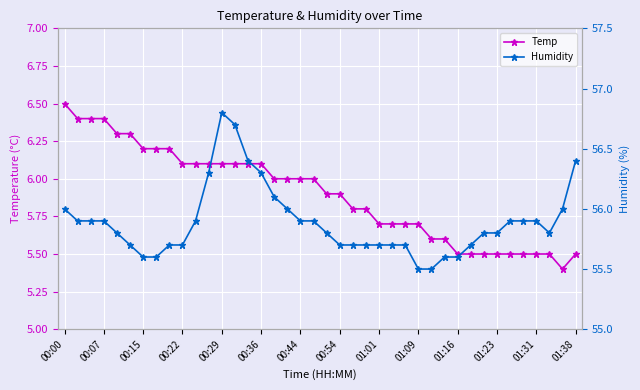

The value of Temp at 00:07 is 6.4. True or false?

True